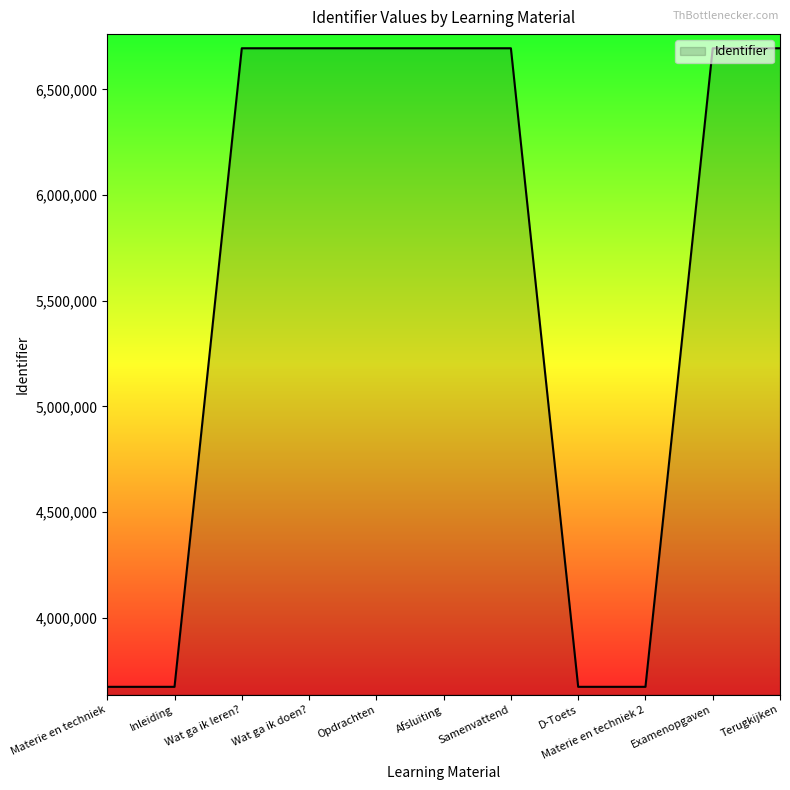

Read the value at Terugkijken.

6694258